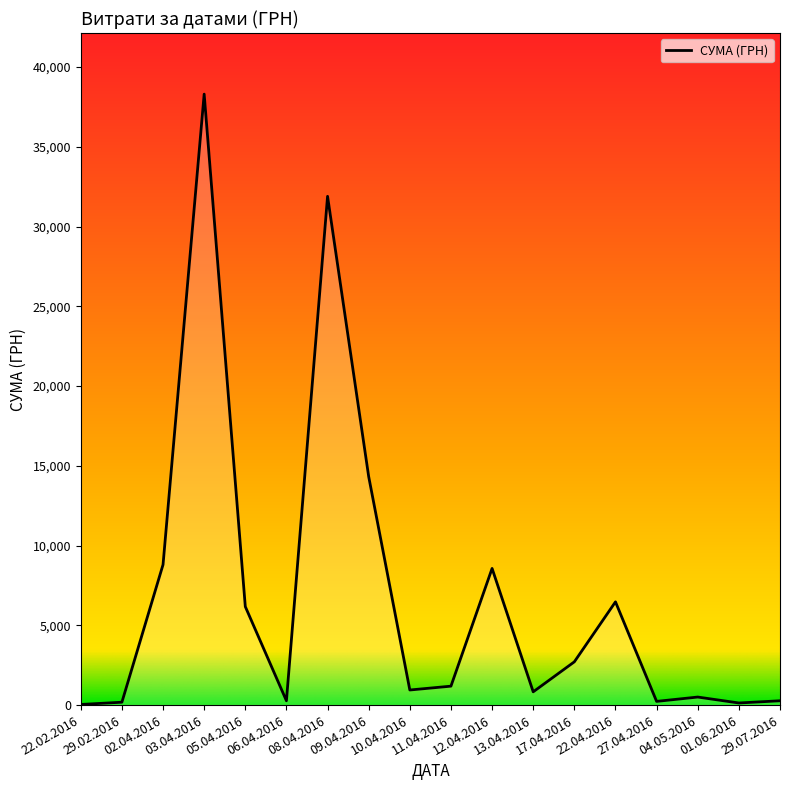

At which category does the chart reach its peak across all series?

03.04.2016